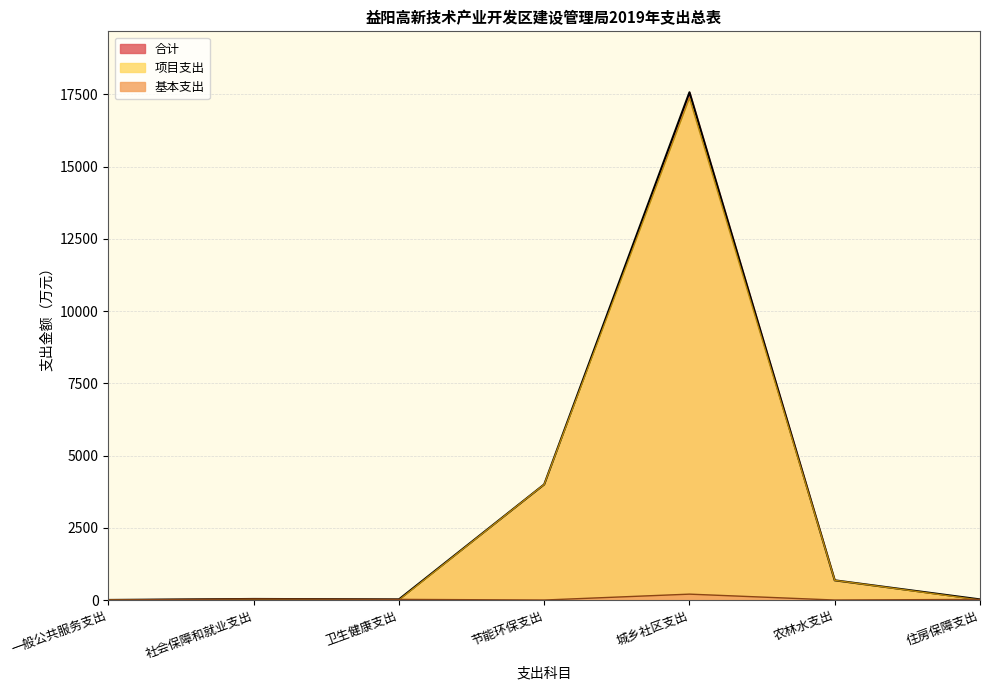

What is the label of the 5th point from the right?

卫生健康支出